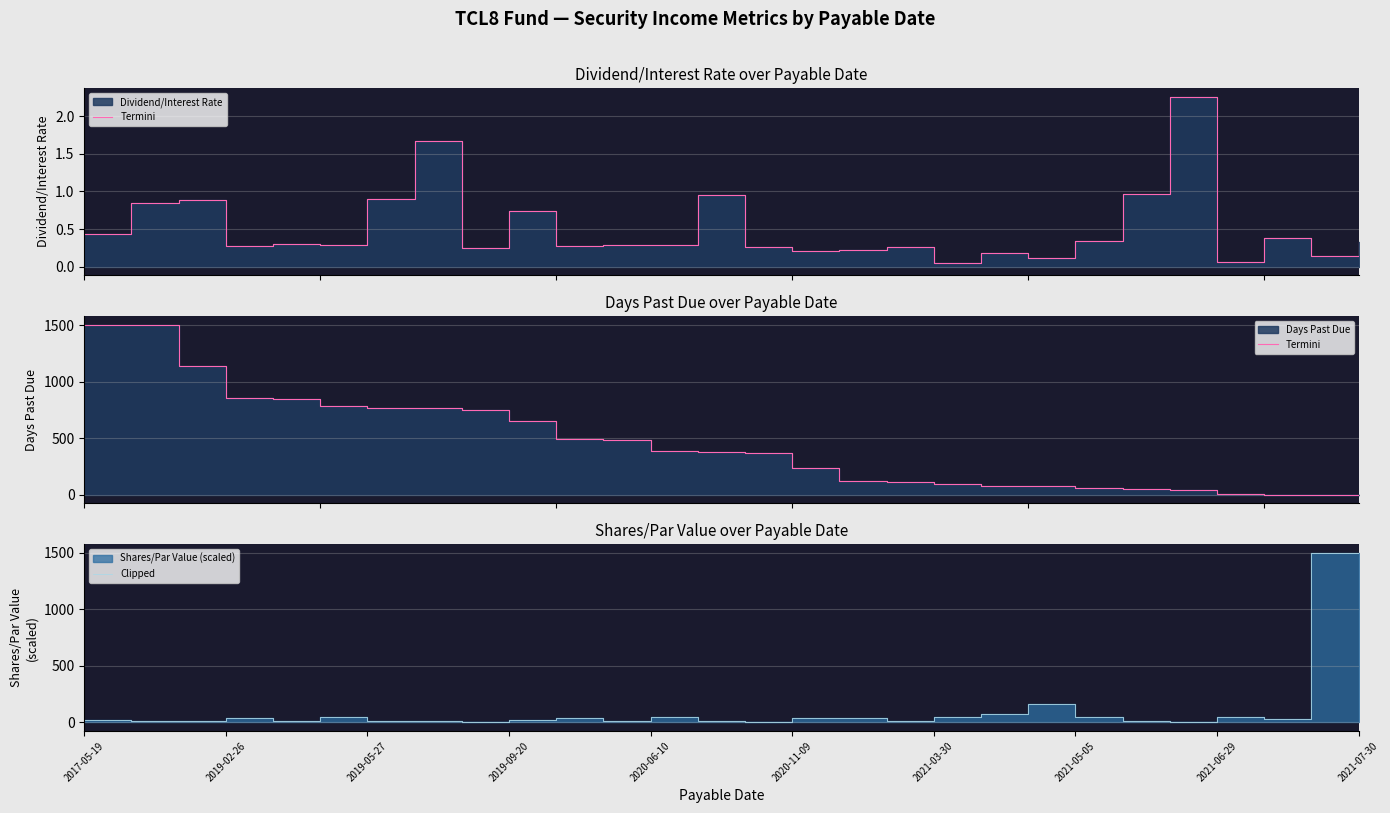

List the series in order of their peak value, highest first.

Termini, Clipped